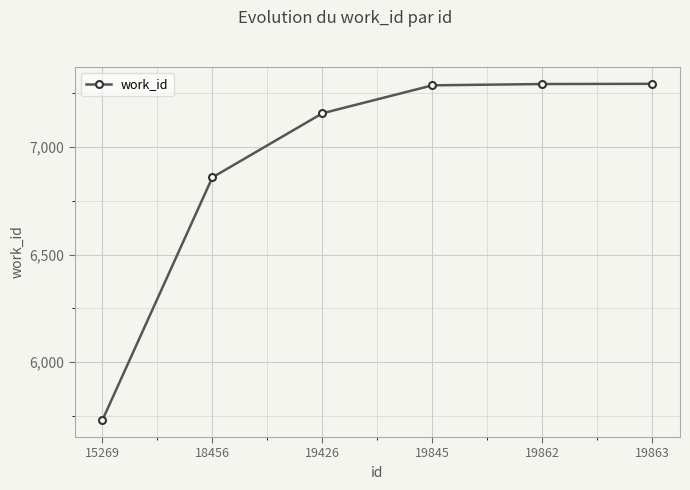

At which label is the value closest to 6512?

18456